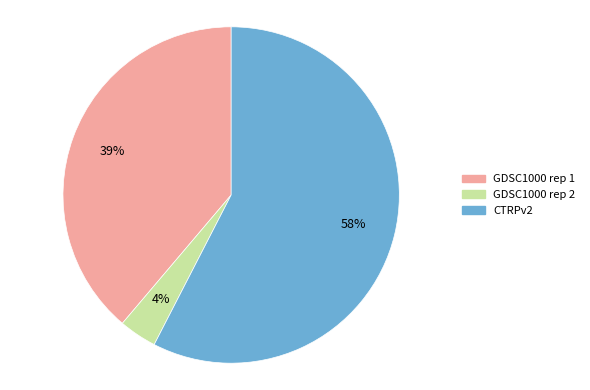

Which slice is the smallest?

GDSC1000 rep 2